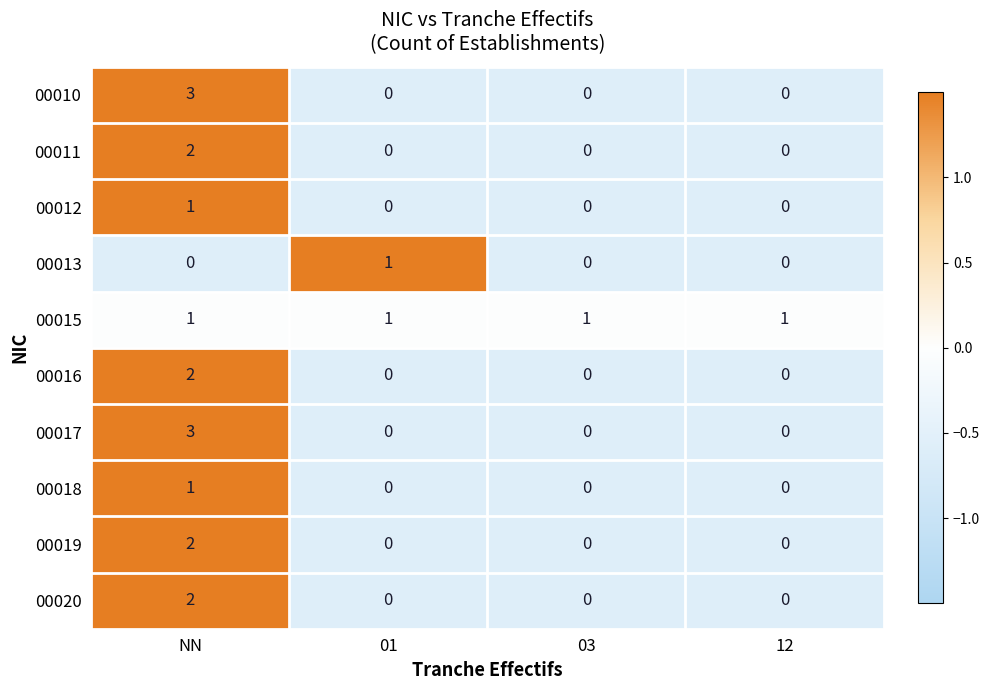

How many values in 00010 are above zero?

1